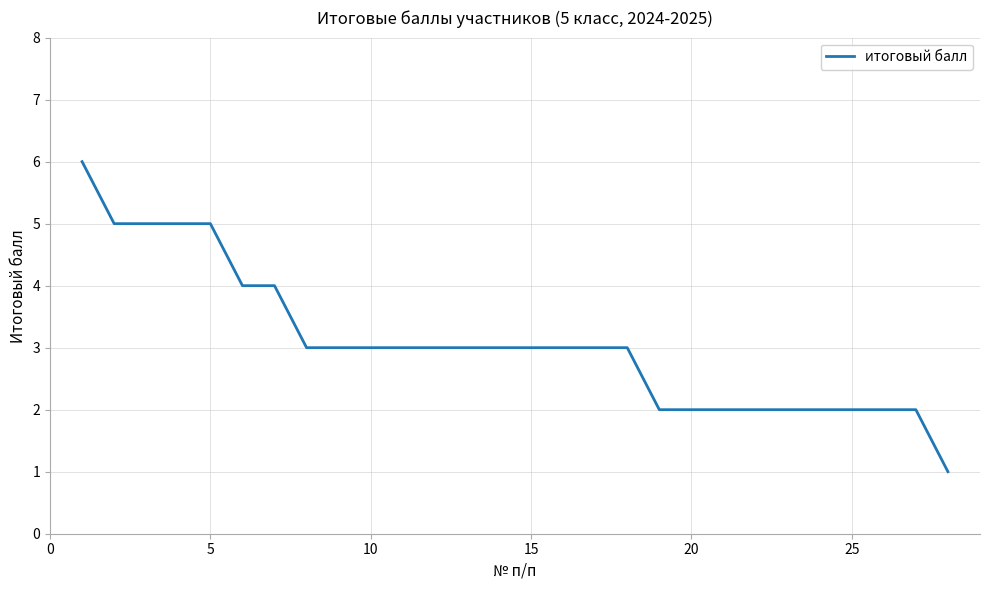

What is the difference between the maximum and minimum values?

5